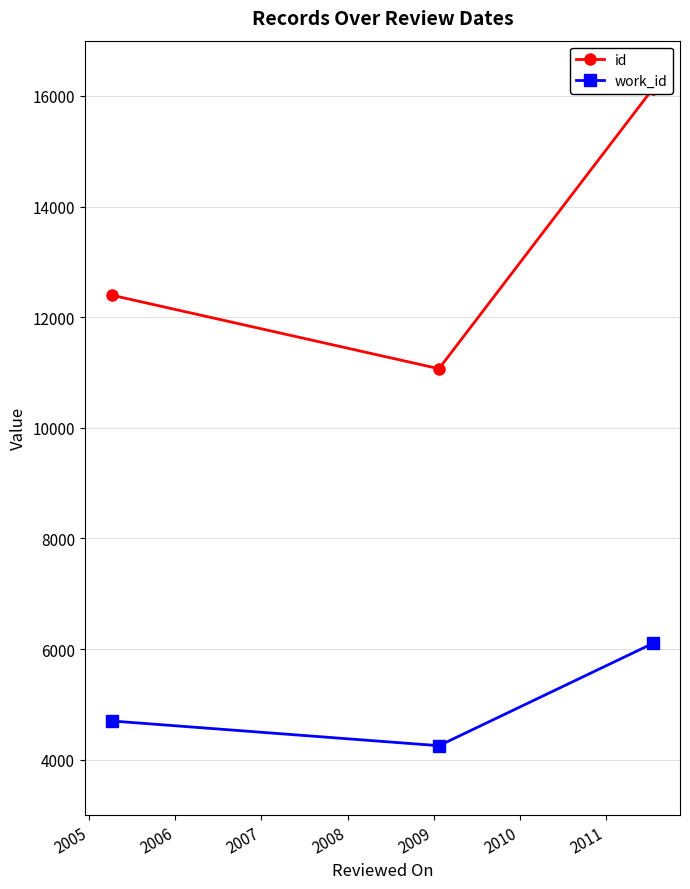

How many data points does each series have?

3